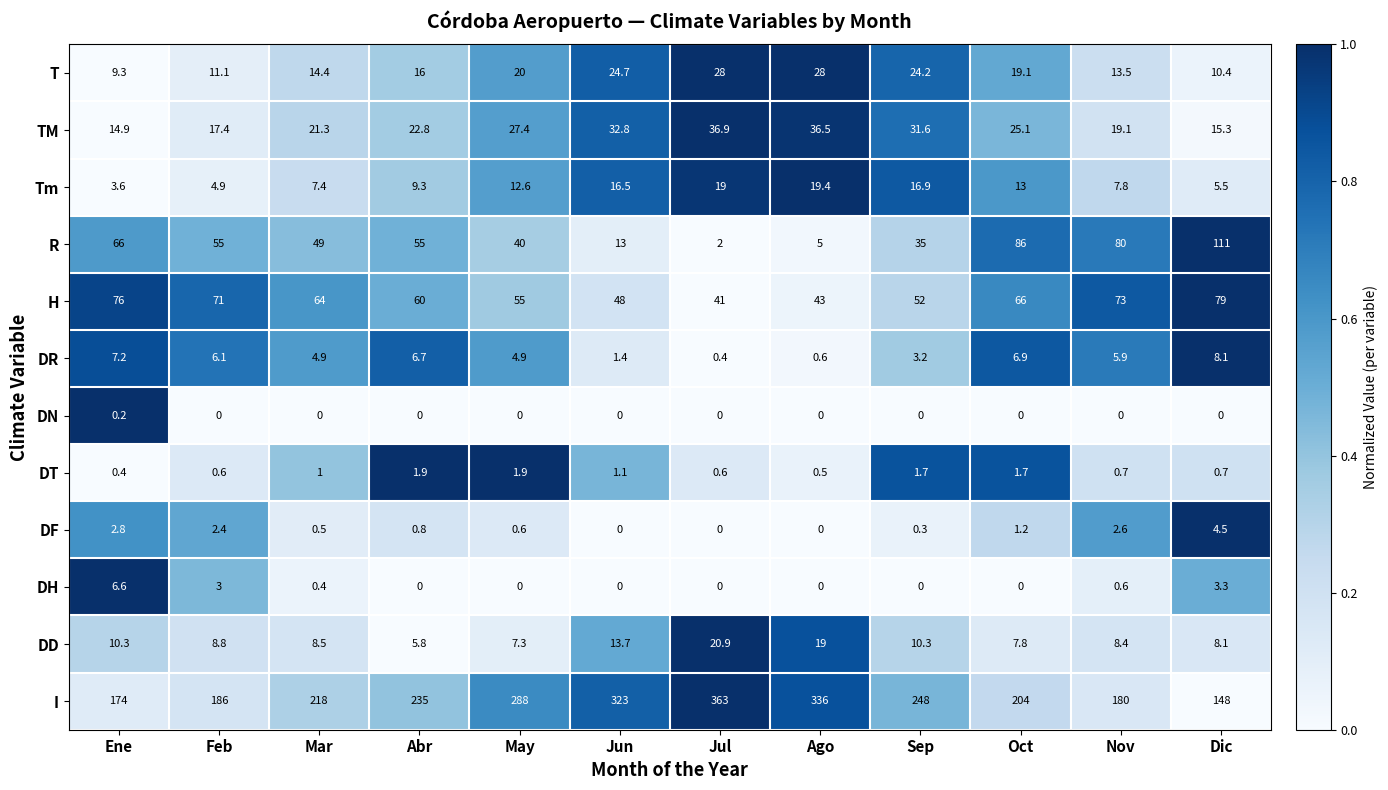

What is the average value of the DH series?

1.2